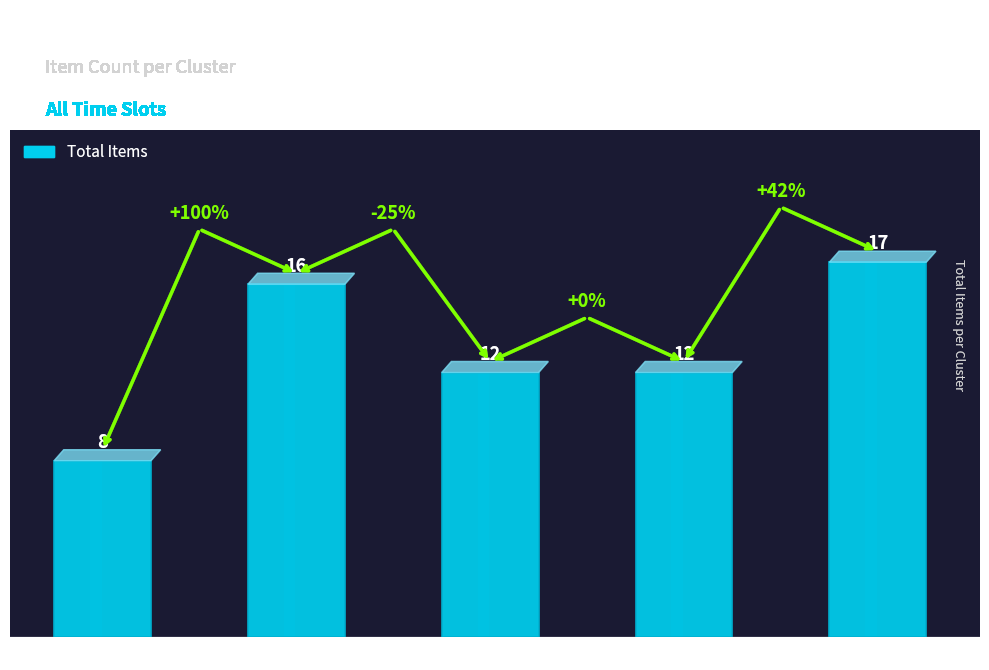

How many series are shown in this chart?

1